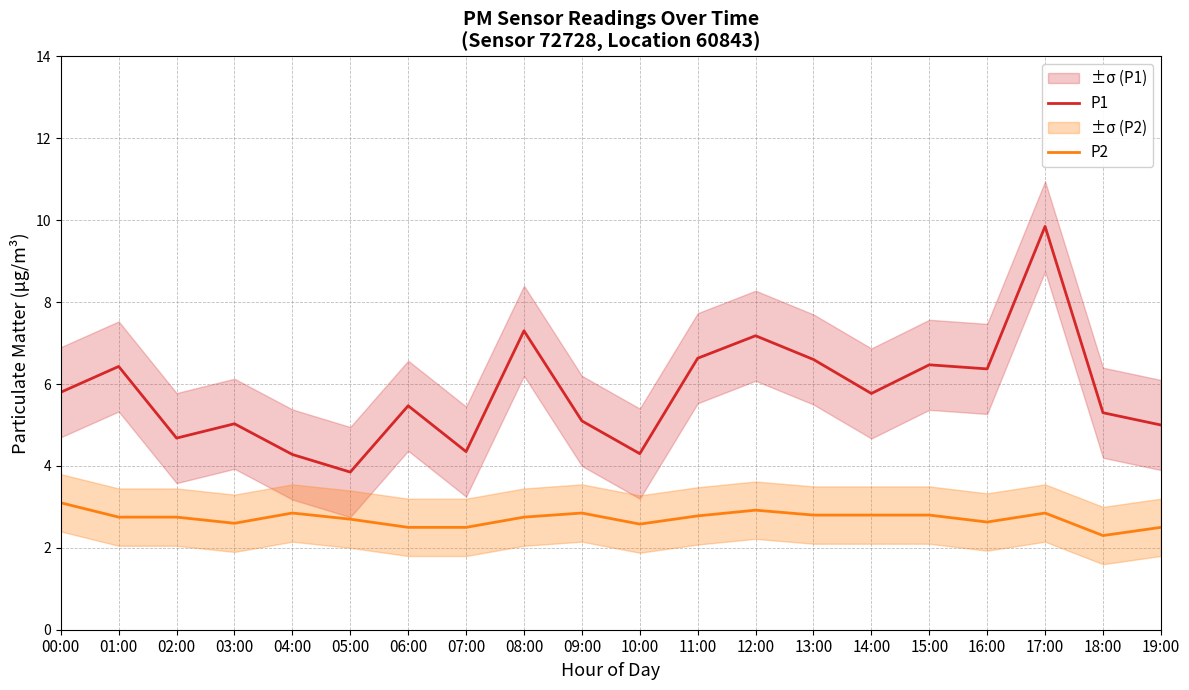

What is the spread (max minus min) of values at 18:00?

3.0